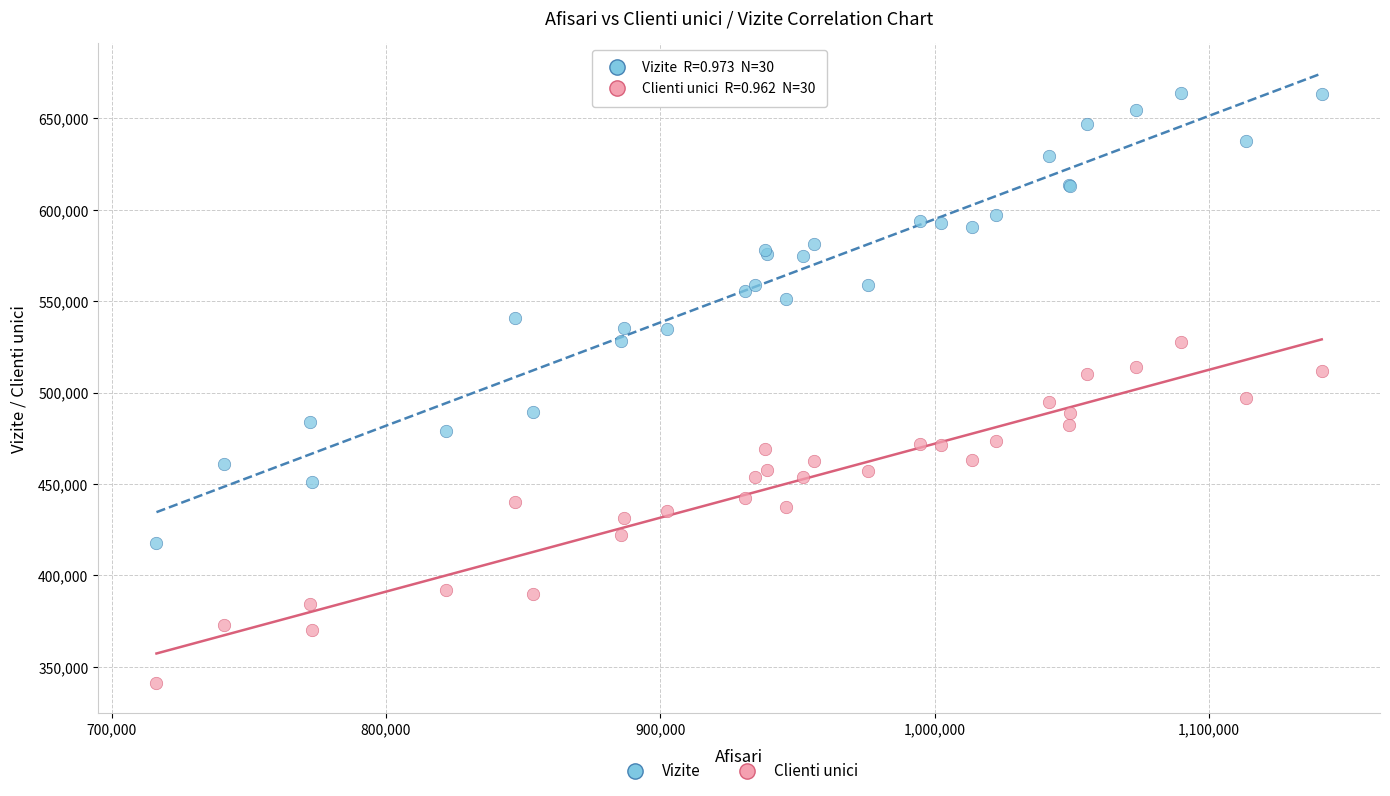

Which series has the widest spread of Y values?

Vizite